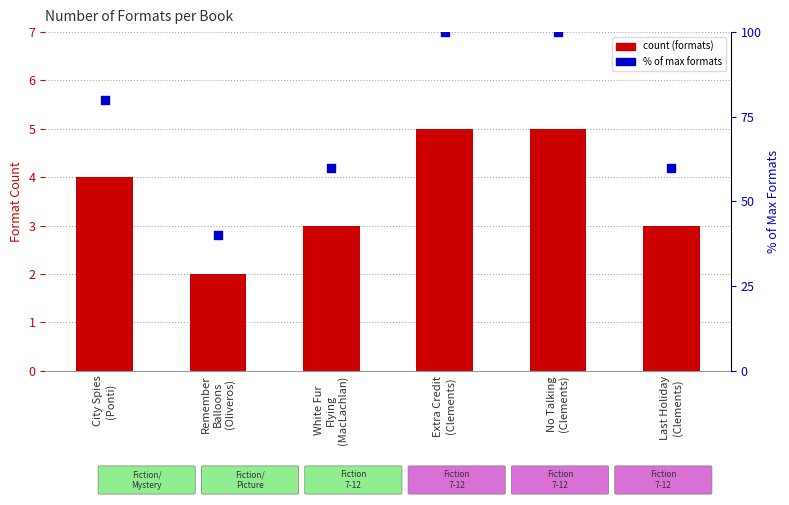

At which category is the sum across all series the highest?

Extra Credit
(Clements)